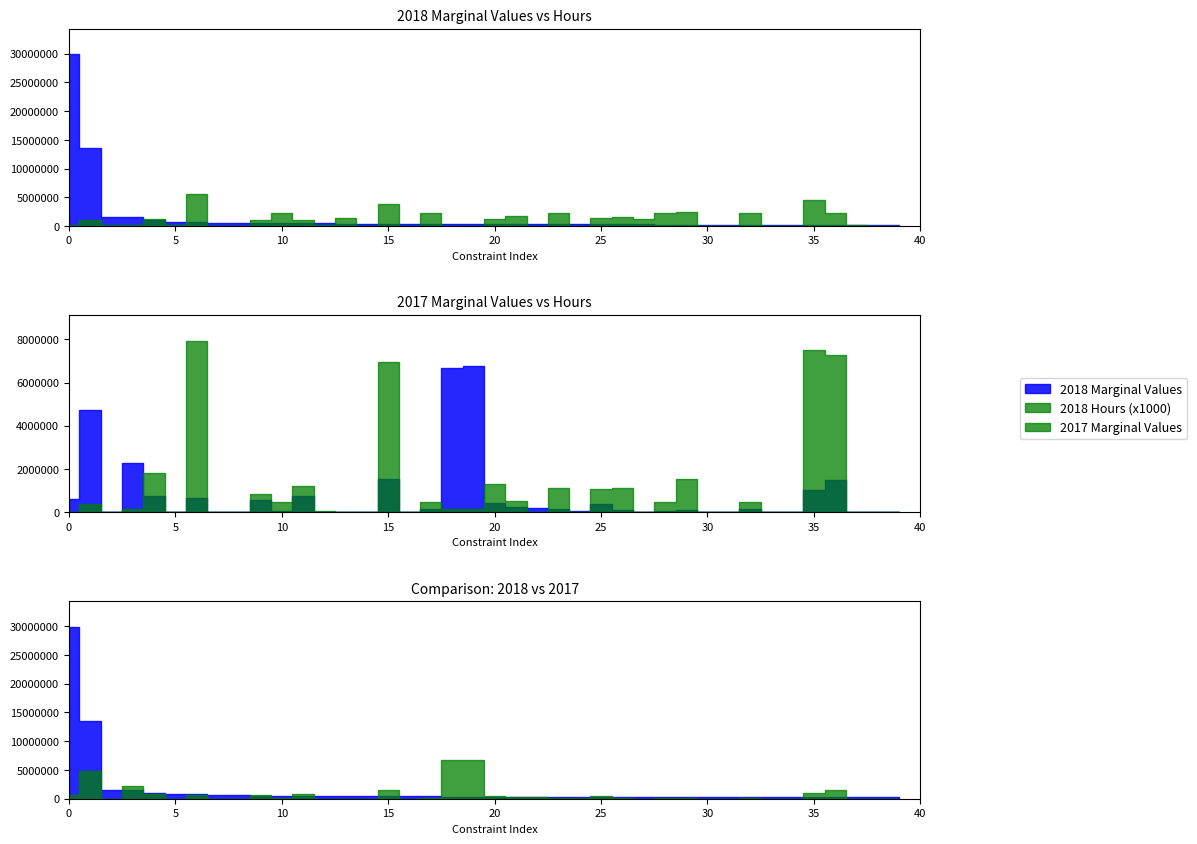

How many values in 2017_hours are above zero?

28